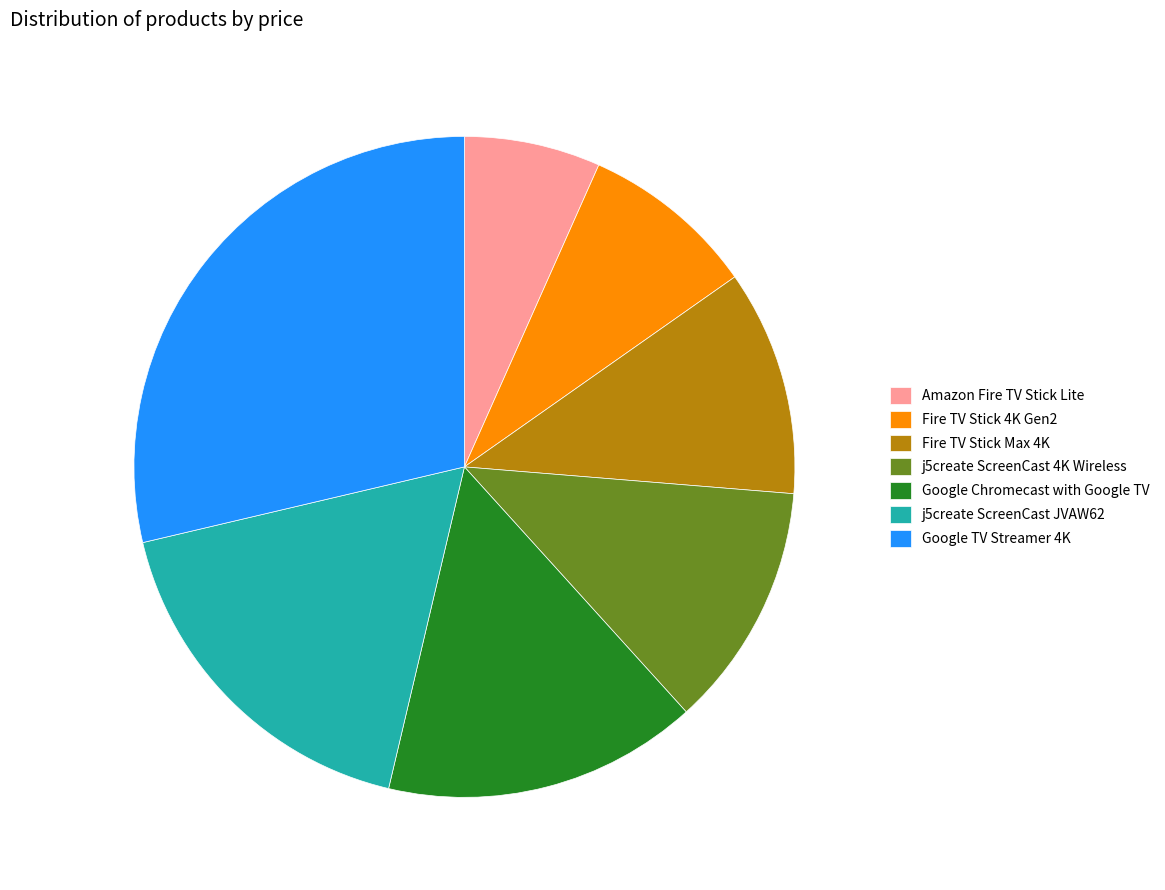

The Fire TV Stick 4K Gen2 slice represents 9% of the pie. True or false?

True